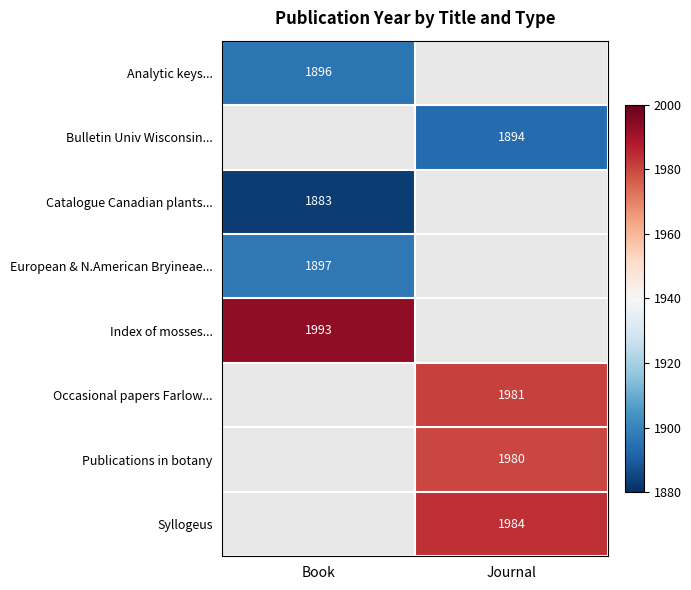

The Syllogeus series shows 1984 at Journal. True or false?

True